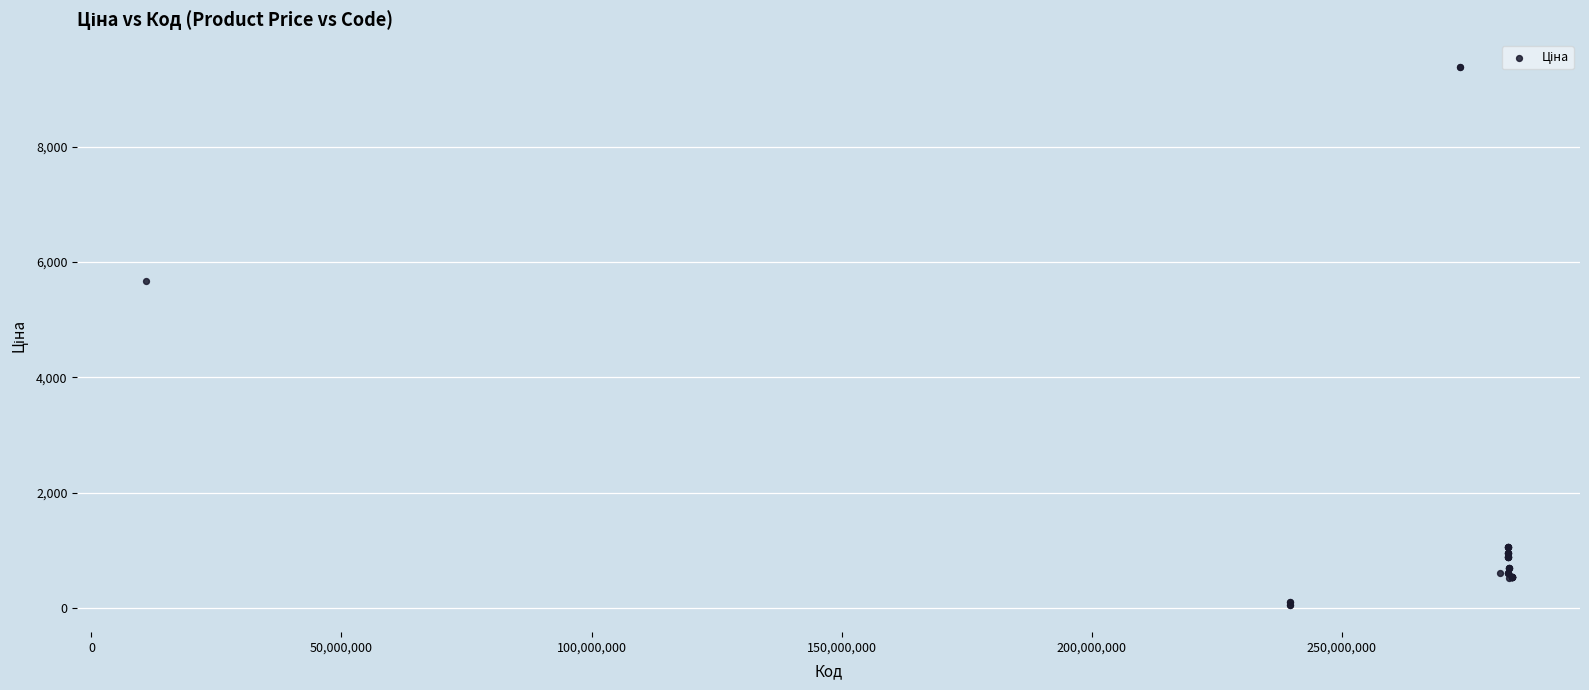

What Y value in the scatter plot is closest to 4720?

5673.8